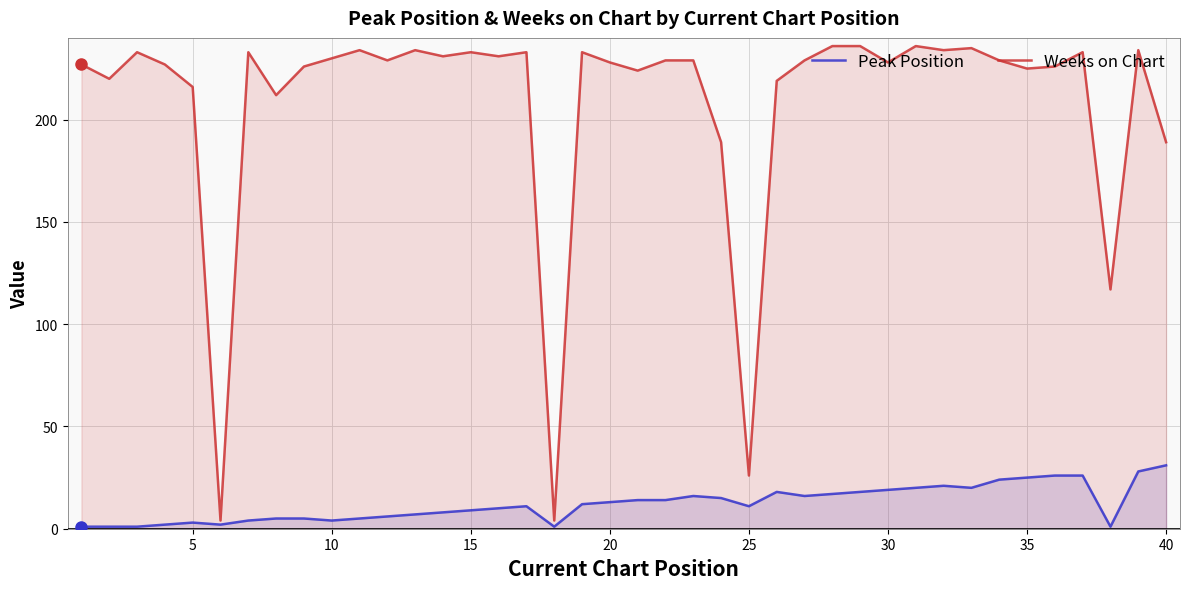

At how many categories does at least one series exceed 180?

36